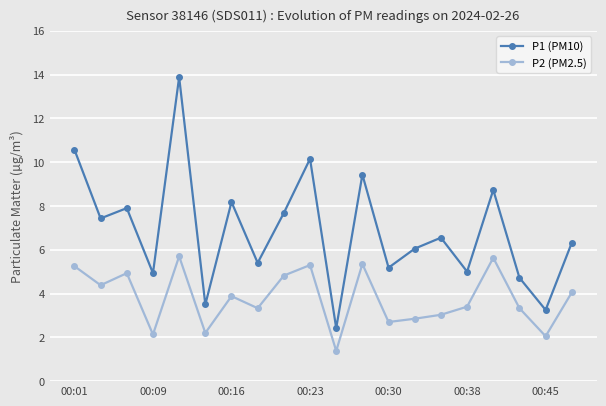

Which series has the widest spread of values?

P1 (PM10)